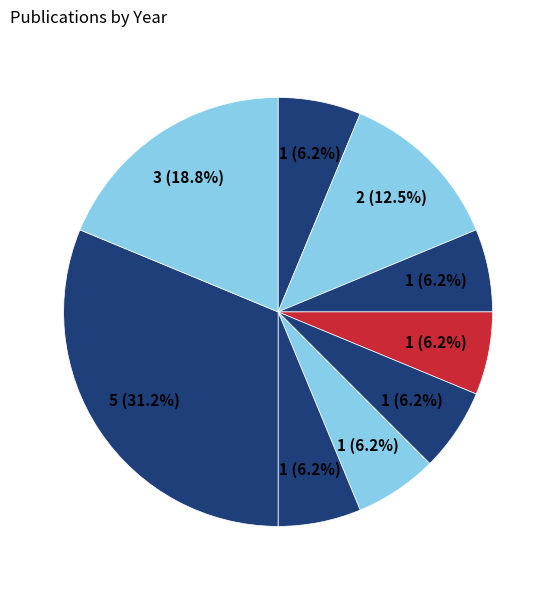

Count the number of slices in the pie.

9